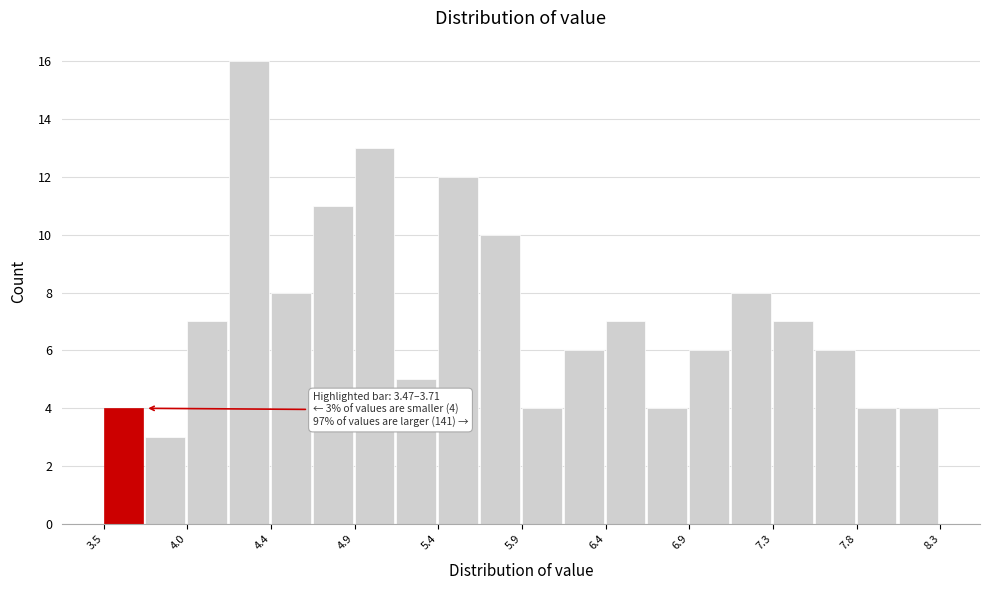

Over which range of the x-axis is the bar tallest?

4.20 to 4.45